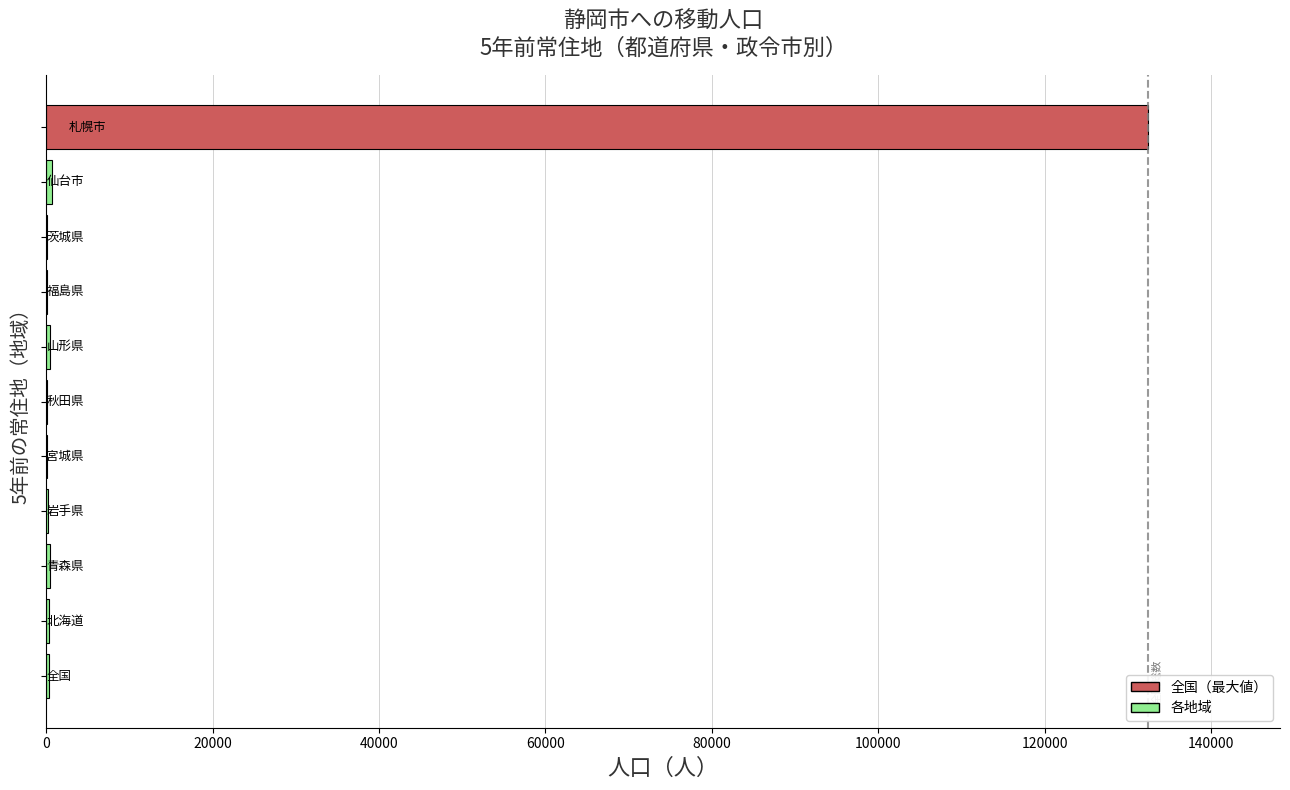

What is the sum of all values?

135340